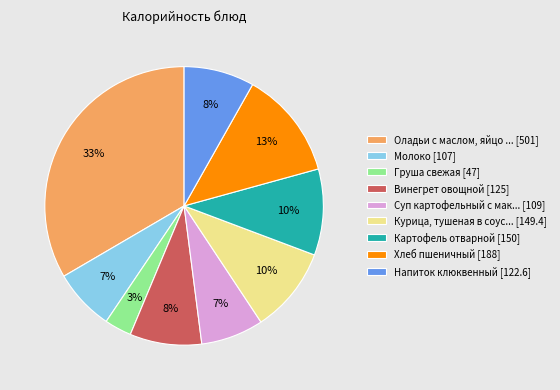

Between Суп картофельный с мак... [109] and Напиток клюквенный [122.6], which is larger?

Напиток клюквенный [122.6]